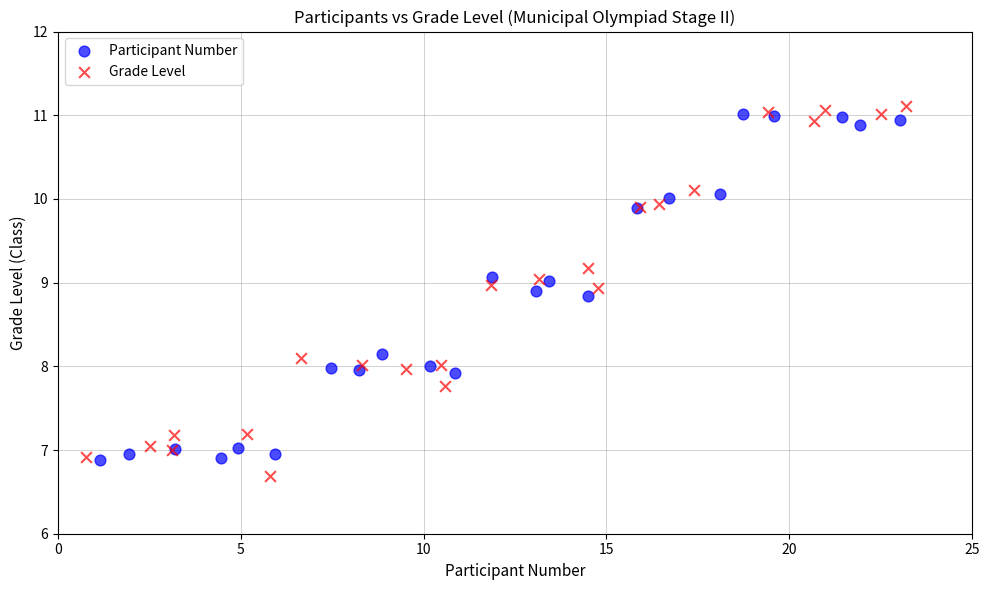

What are all the series names shown in the legend?

Participant Number, Grade Level